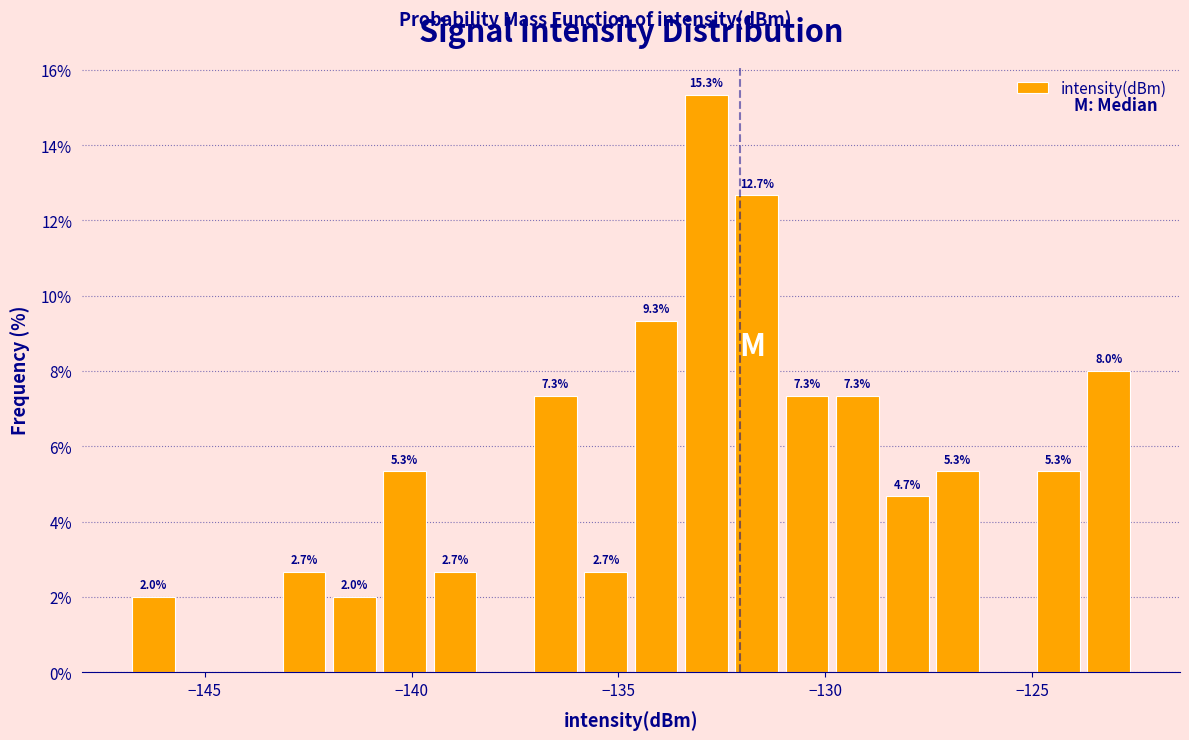

Around what value on the x-axis is the tallest bar? Give the approximate position of its centre, as read against the axis.

-133.0